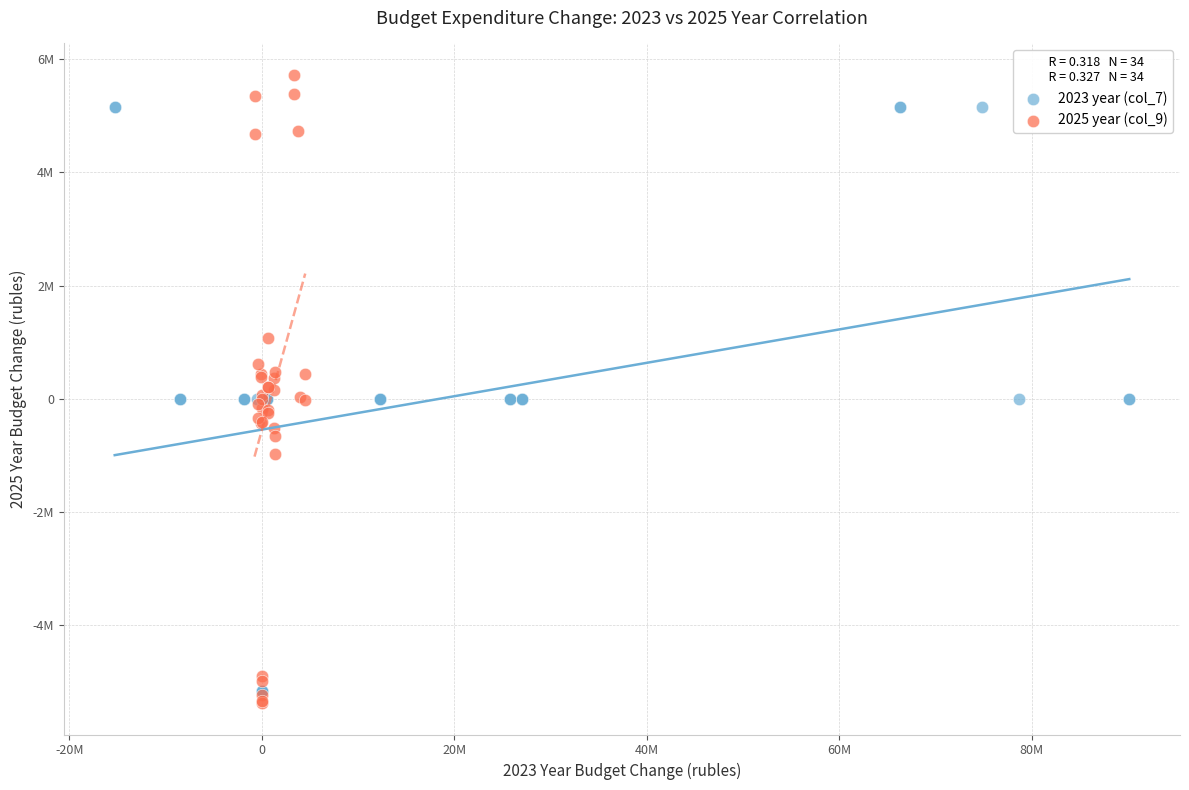

Which series contains the highest Y value?

2025 year (col_9)